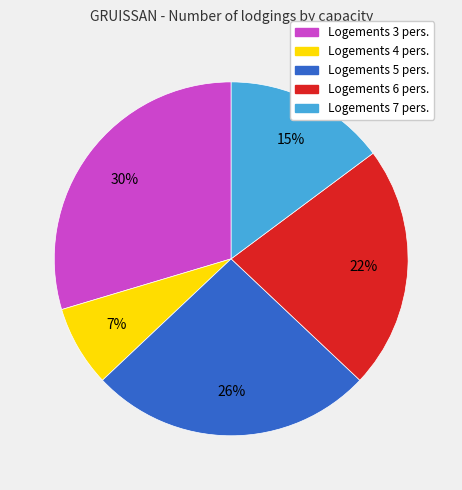

To the nearest percent, what is the average slice percentage?

20%